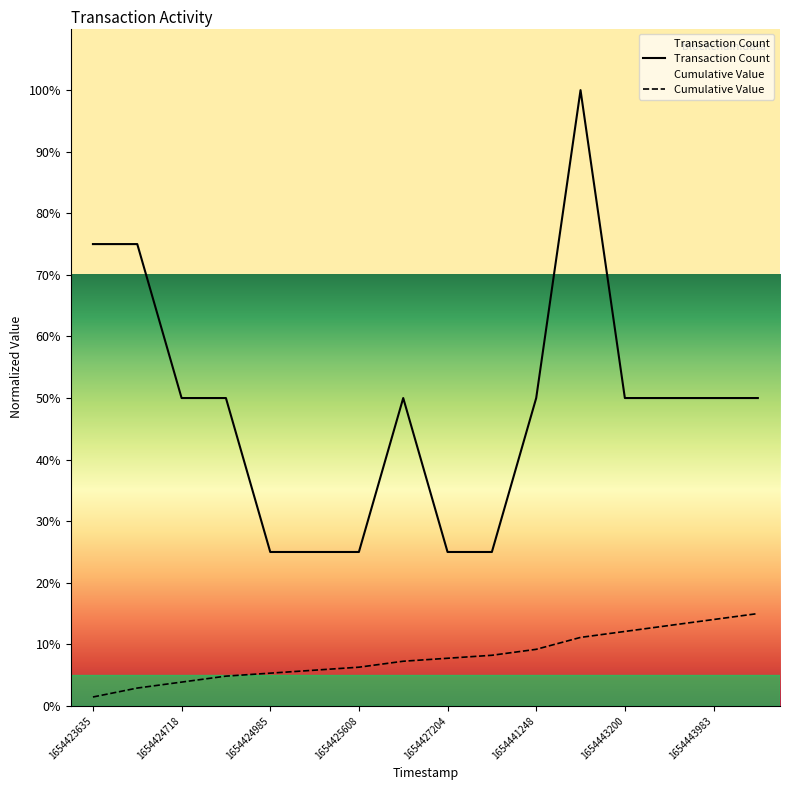

Reading right to left, what are all the values shown in this chart?

Transaction Count: 1654444249=50.0	1654443983=50.0	1654443458=50.0	1654443200=50.0	1654442505=100.0	1654441248=50.0	1654427259=25.0	1654427204=25.0	1654426641=50.0	1654425608=25.0	1654425571=25.0	1654424985=25.0	1654424802=50.0	1654424718=50.0	1654424468=75.0	1654423635=75.0
Cumulative Value: 1654444249=15.0	1654443983=14.0	1654443458=13.1	1654443200=12.1	1654442505=11.1	1654441248=9.2	1654427259=8.2	1654427204=7.7	1654426641=7.3	1654425608=6.3	1654425571=5.8	1654424985=5.3	1654424802=4.8	1654424718=3.9	1654424468=2.9	1654423635=1.5